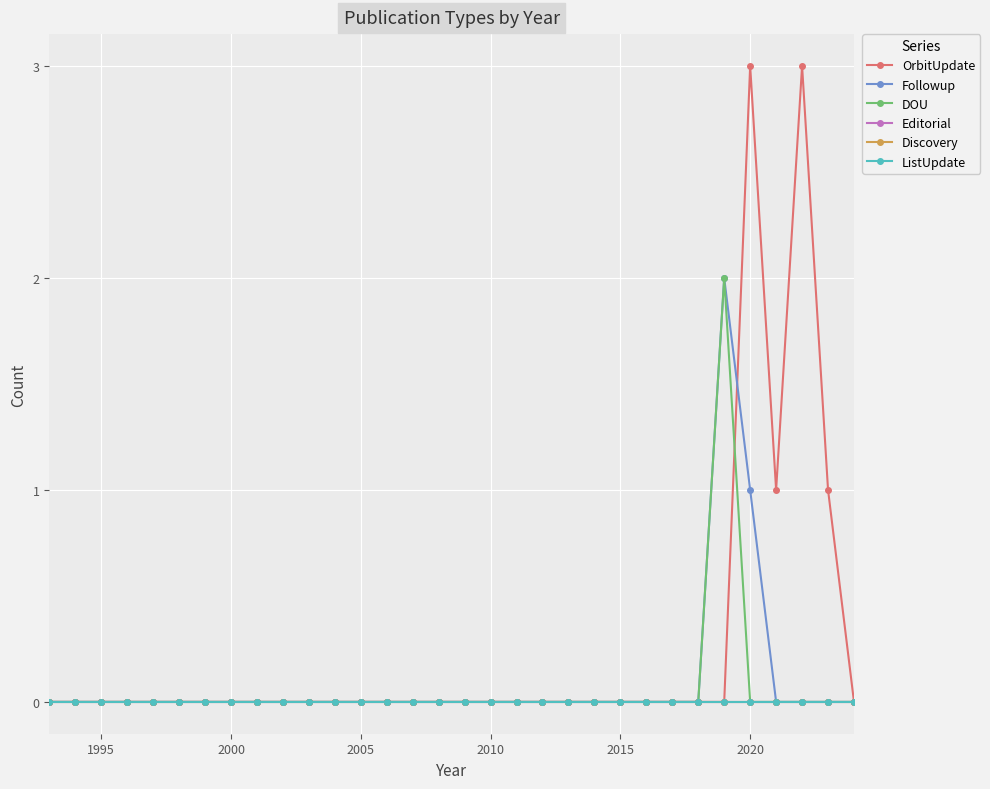

True or false: Followup and ListUpdate intersect in this chart.

False